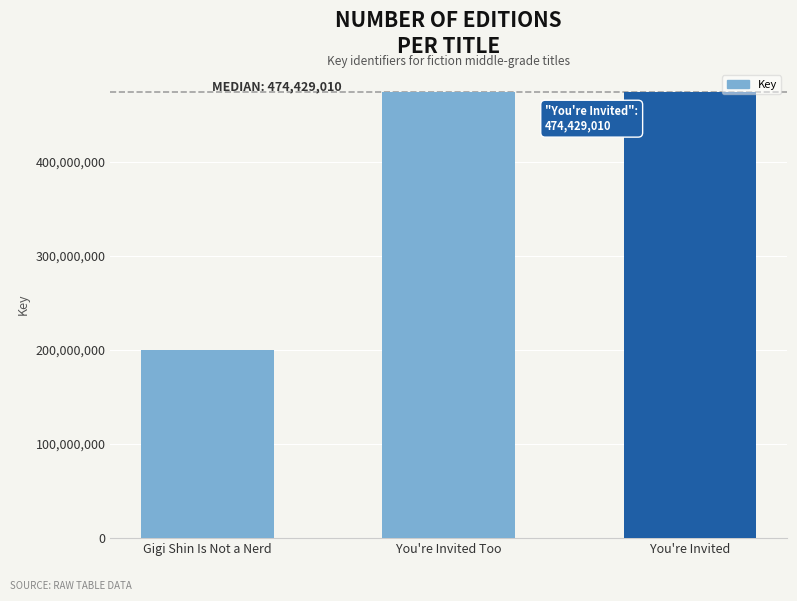

Is it true that the value at You're Invited is 95047535?

False